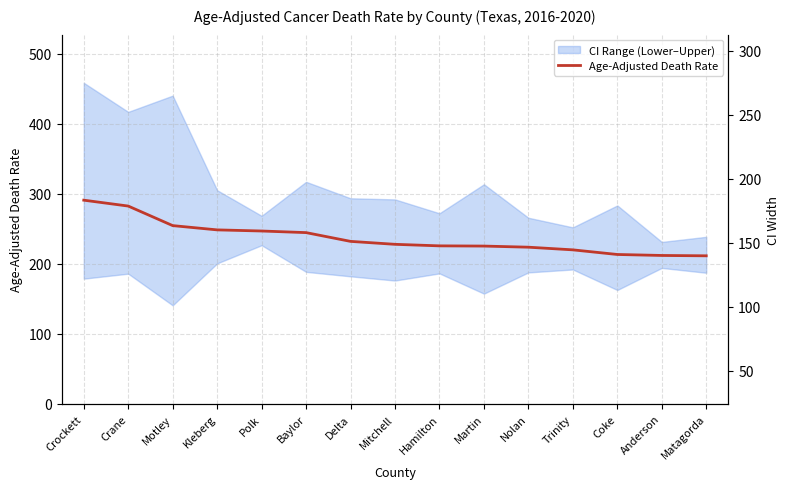

What is the approximate value of CI Width at Coke?

120.7